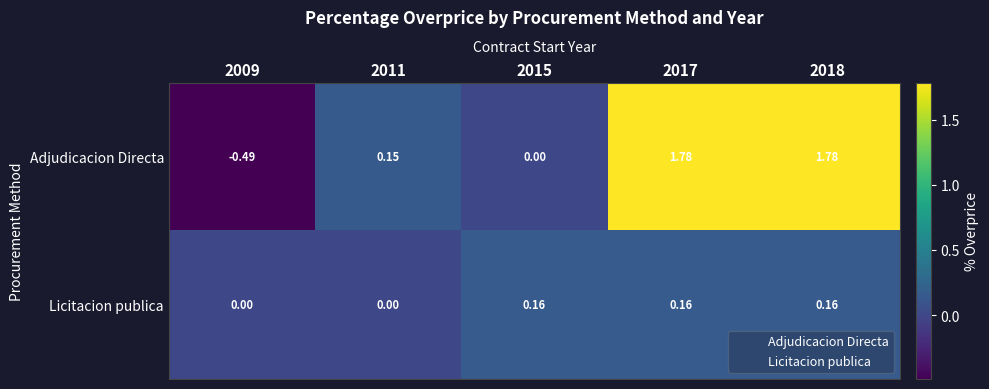

List the series in order of their peak value, highest first.

Adjudicacion Directa, Licitacion publica